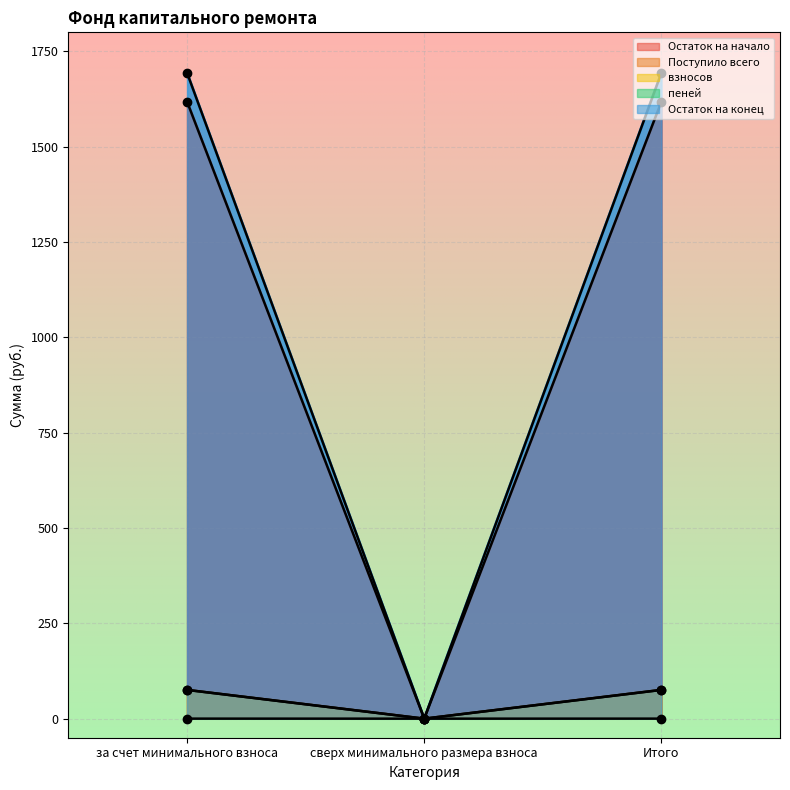

What is the difference between the maximum and minimum values in the взносов series?

75.4